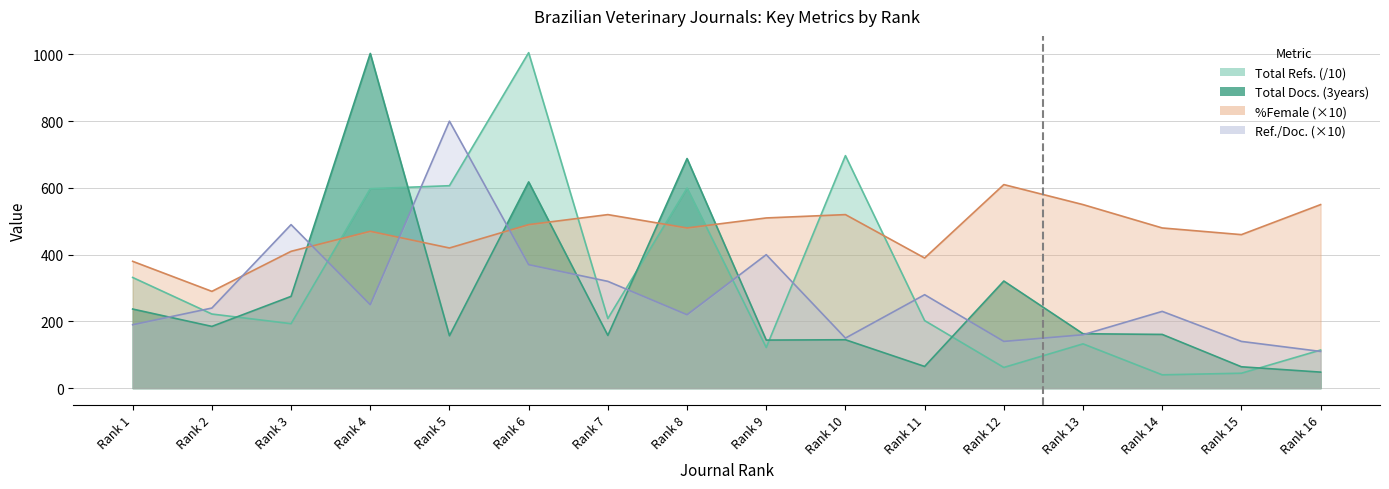

Which series ends up on top after the final intersection of Total Refs. and Total Docs. (3years)?

Total Refs.